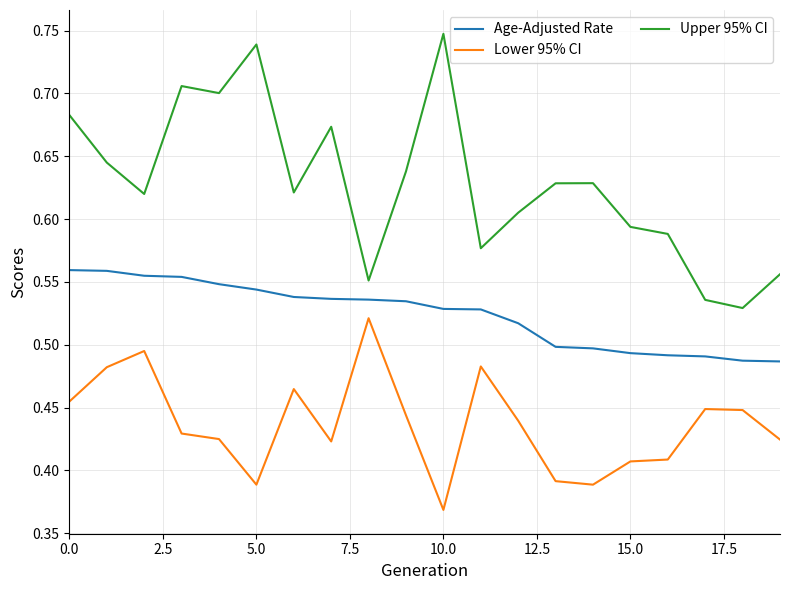

Which series has the largest total across all categories?

Upper 95% CI